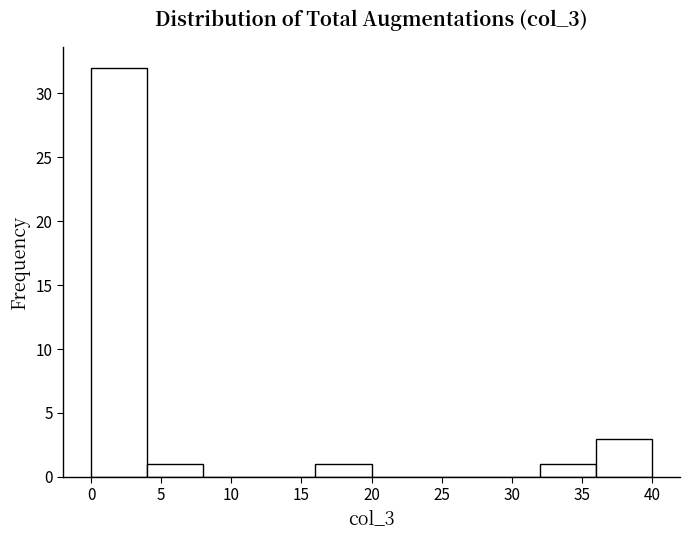

How tall is the bar that spans 0 to 4 on the x-axis? The values are not printed on the chart, so give them approximately, as read against the axis.

32